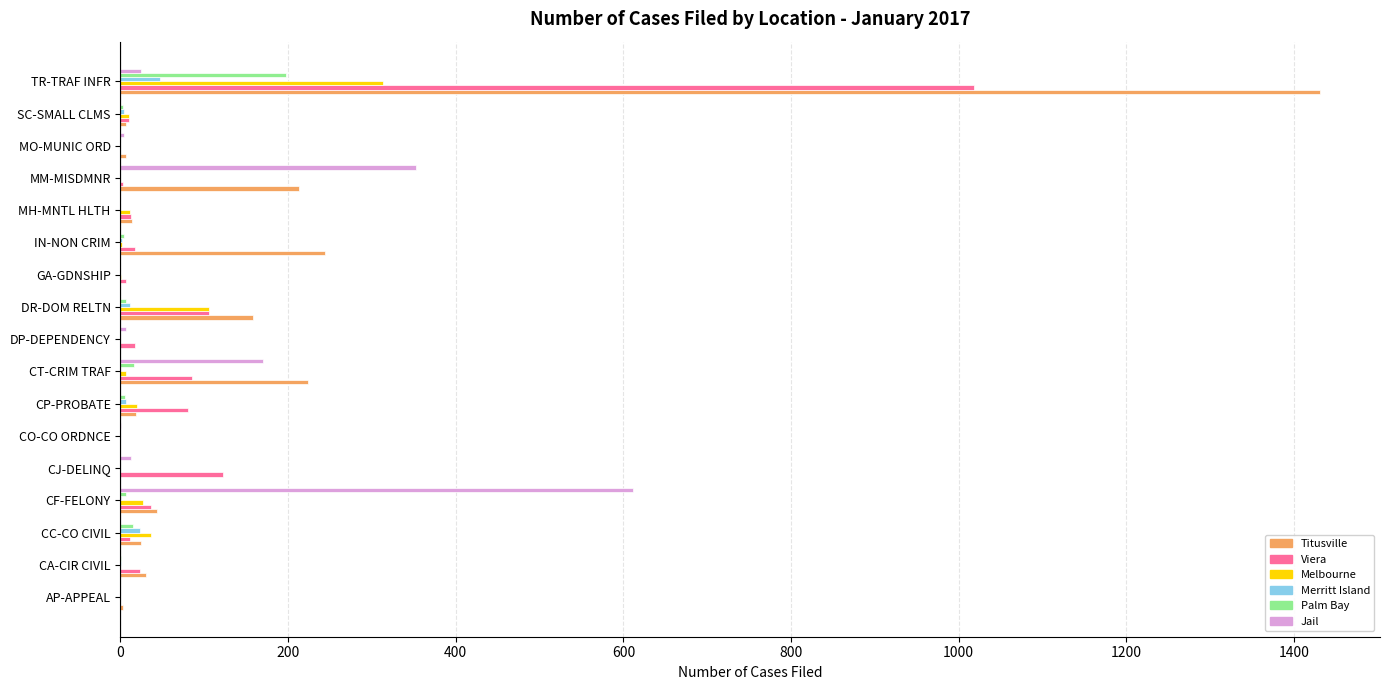

True or false: Viera has a value of 85 at CT-CRIM TRAF.

True